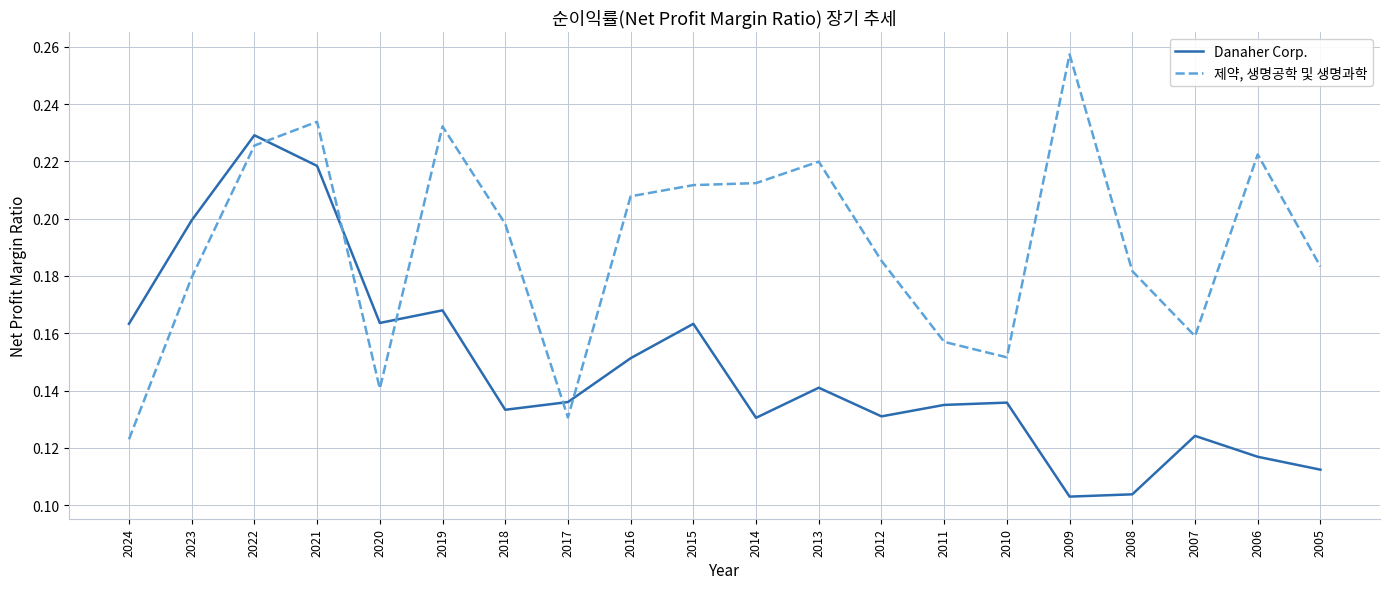

List the series in order of their peak value, highest first.

제약, 생명공학 및 생명과학, Danaher Corp.